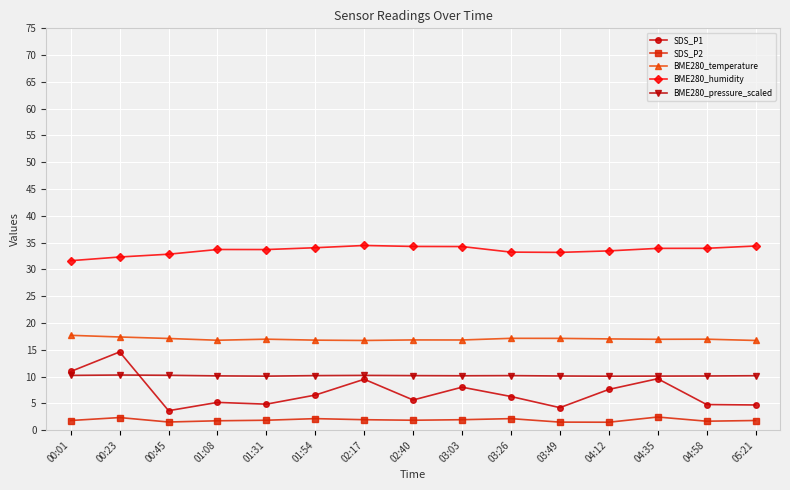

True or false: BME280_temperature has more than 1 interior local peaks.

True